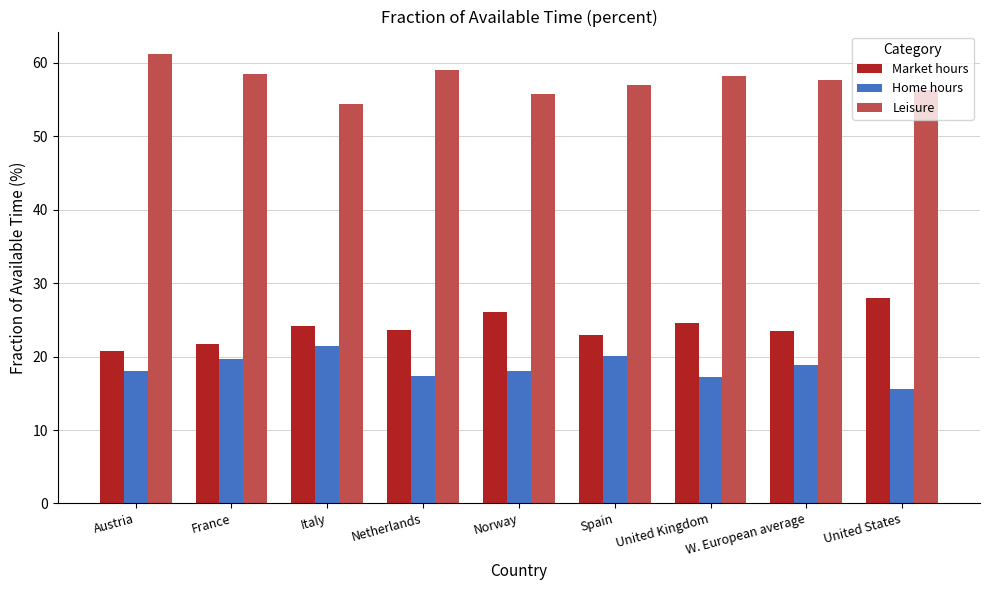

What is the difference between the highest and lowest values at France?

38.9